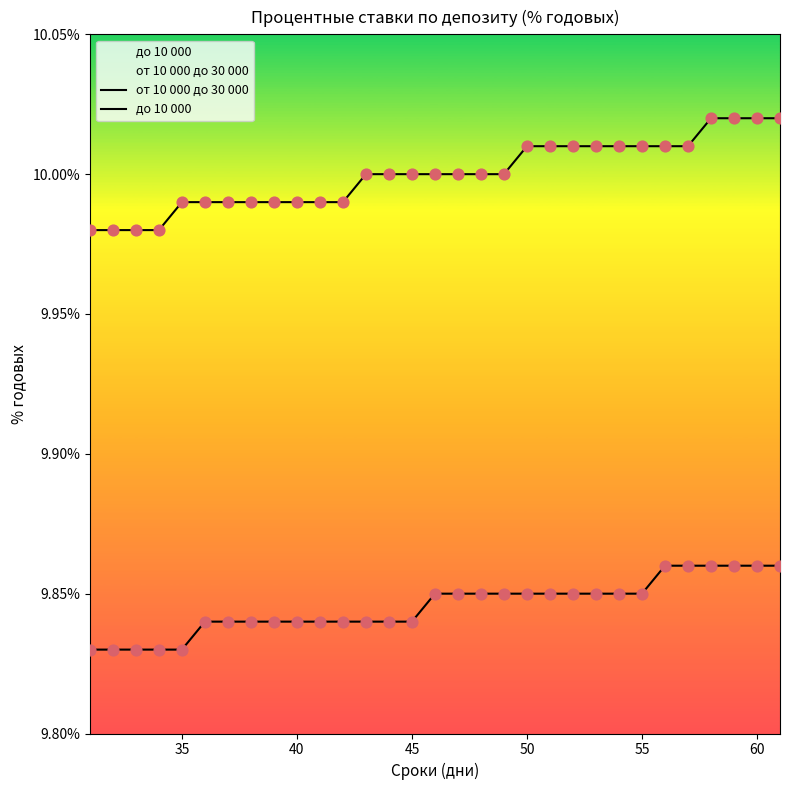

Which series has the largest Y range (max minus min)?

от 10 000 до 30 000